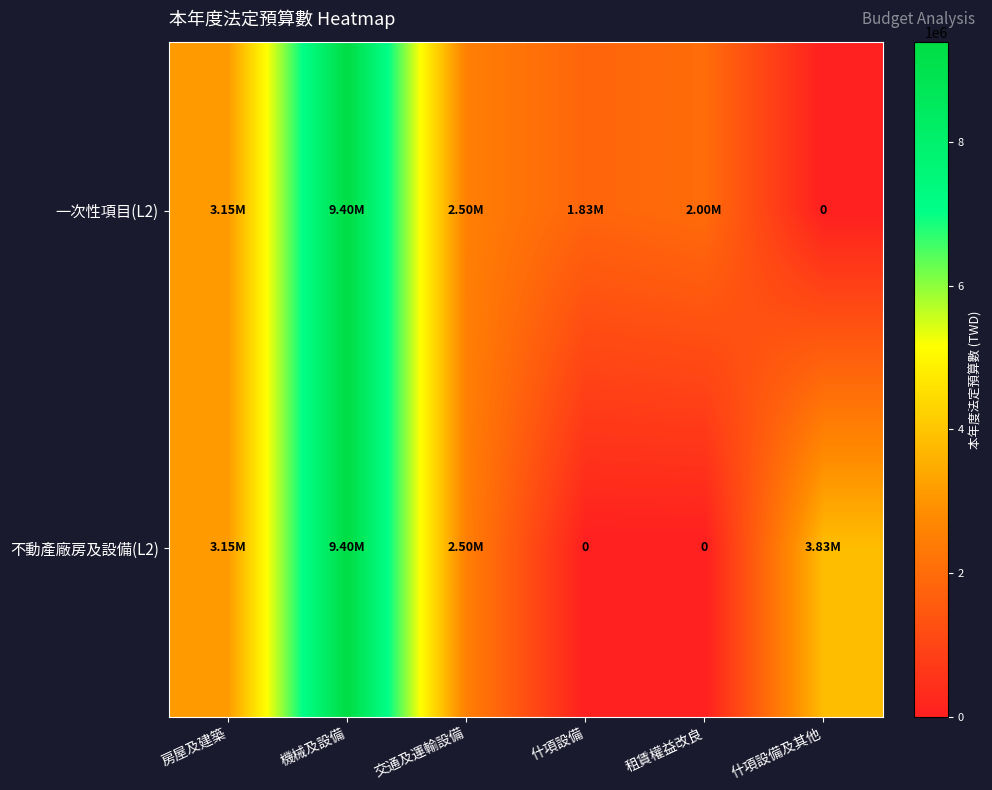

What is the difference between the maximum and minimum values in the 一次性項目(L2) series?

9398000